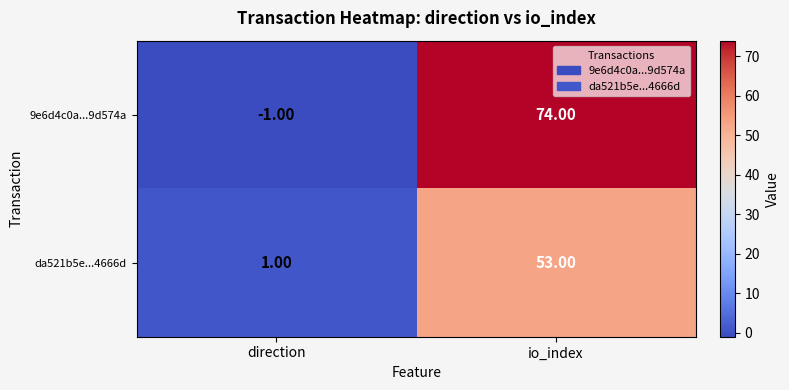

List the series in order of their overall mean, highest first.

9e6d4c0a...9d574a, da521b5e...4666d